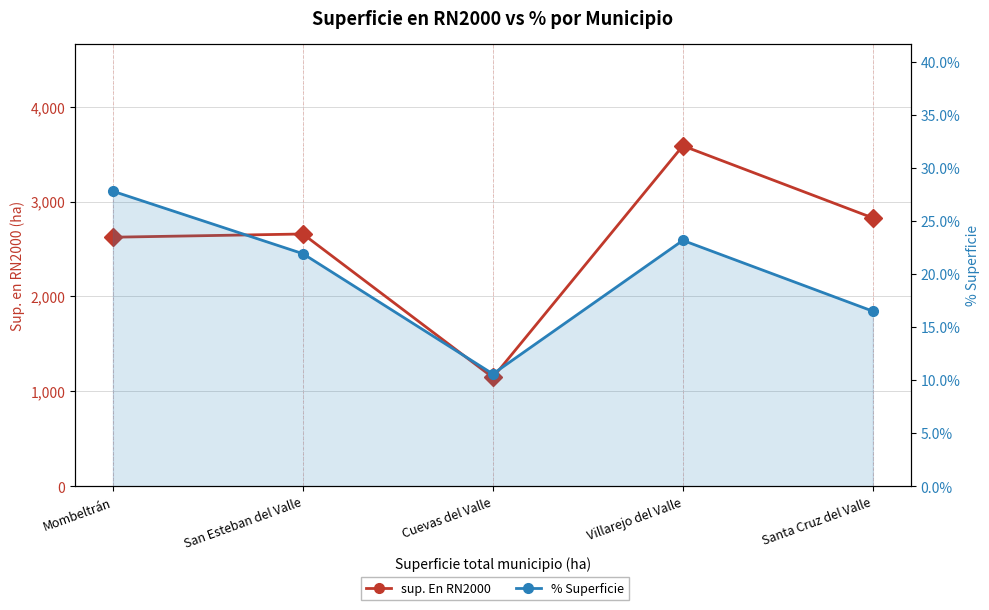

Where is the first local minimum for sup. En RN2000?

Cuevas del Valle